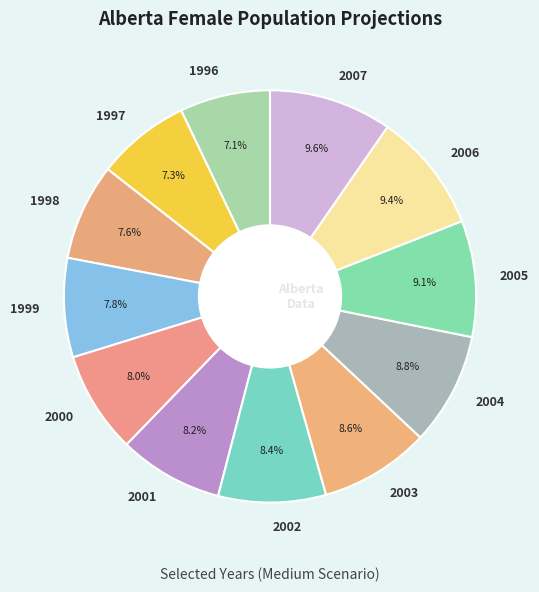

Does any single category account for the majority?

No